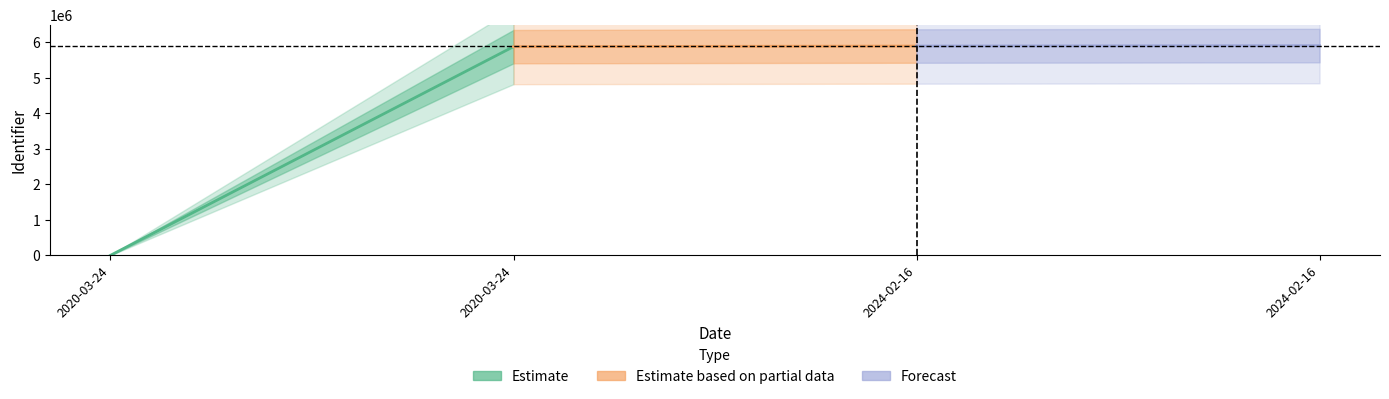

How many lines are shown in the chart?

3